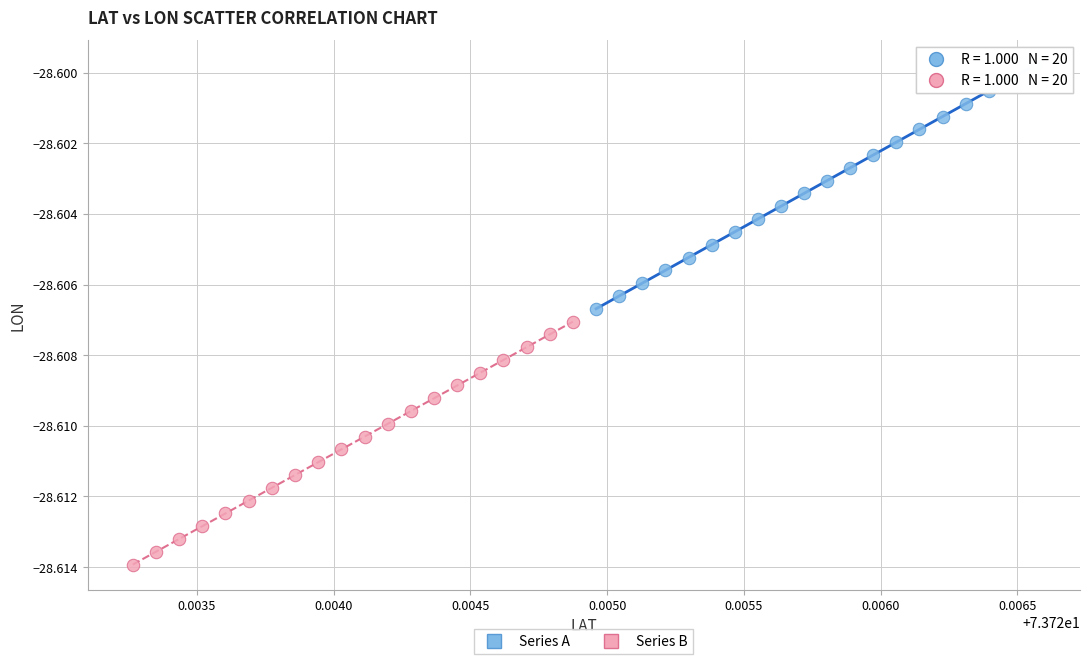

Which series has the largest Y range (max minus min)?

Series A